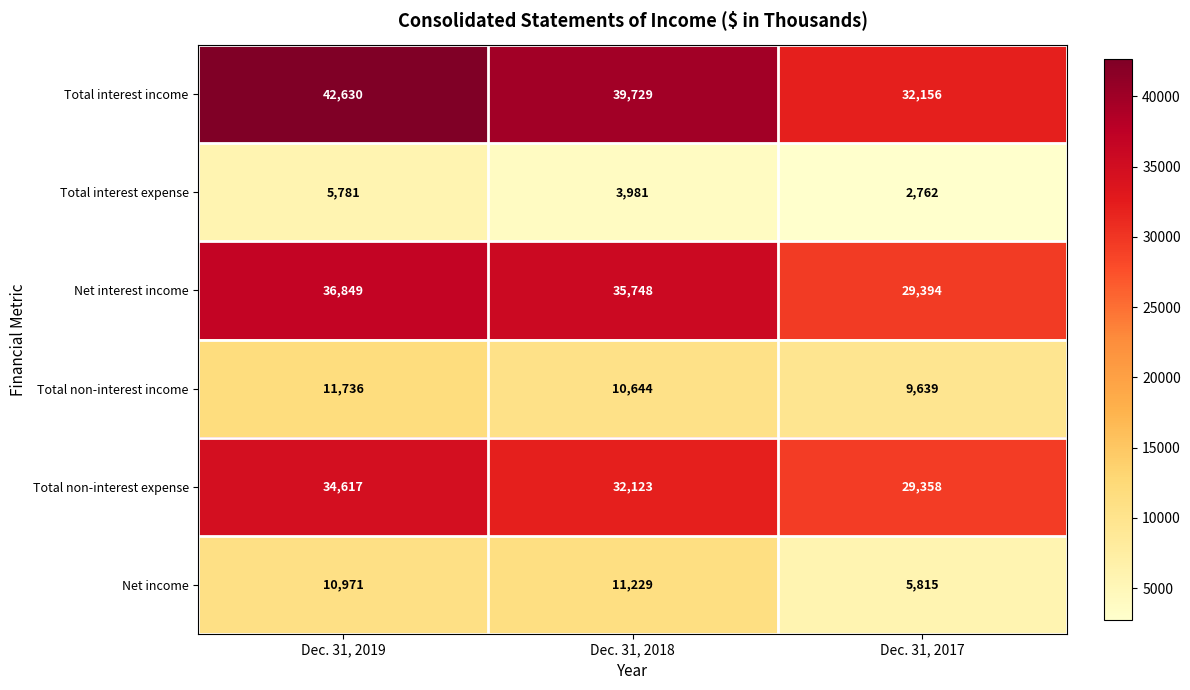

Which series changed the most between Dec. 31, 2019 and Dec. 31, 2017?

Total interest income